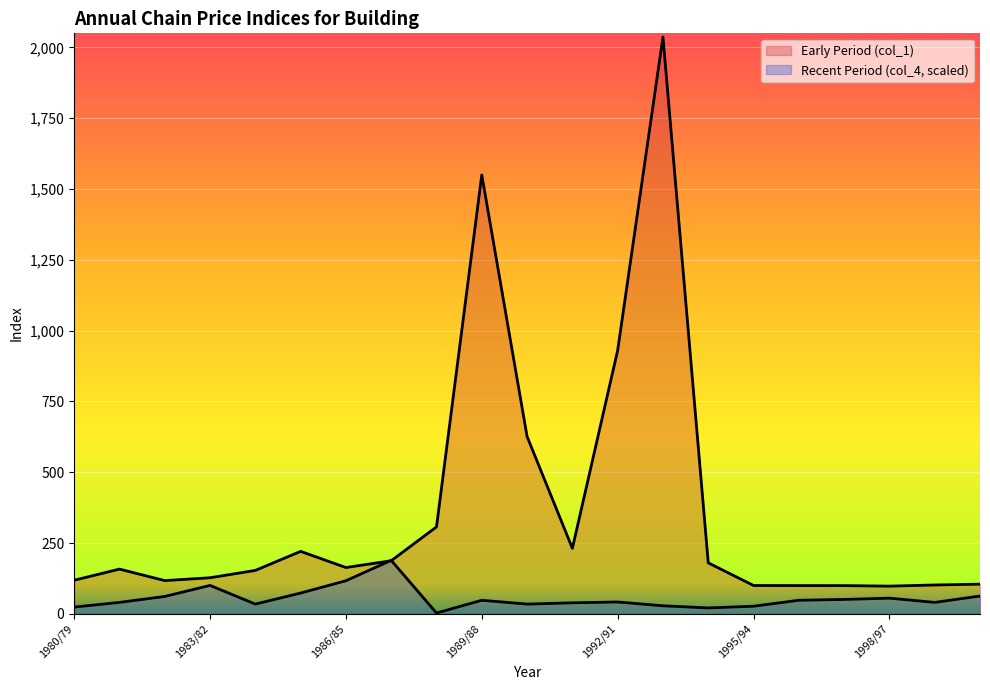

How many data points in Recent Period (col_4) are less than 41?

10